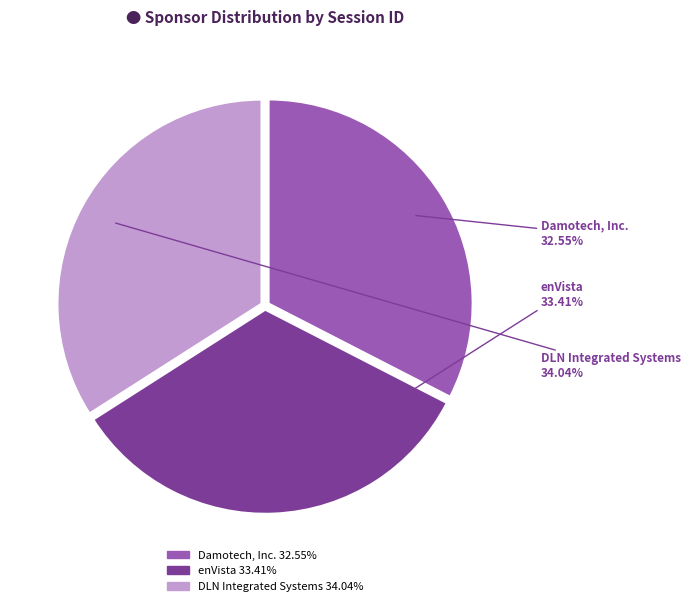

To the nearest percent, what is the average slice percentage?

33%